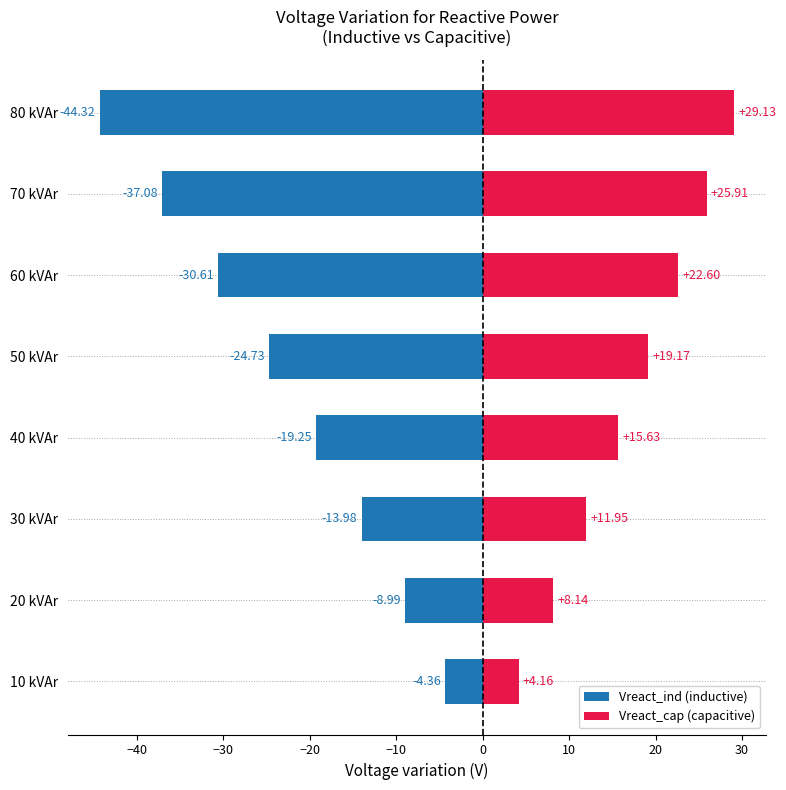

Is it true that Vreact_ind (inductive) equals -7.1 at 30 kVAr?

False